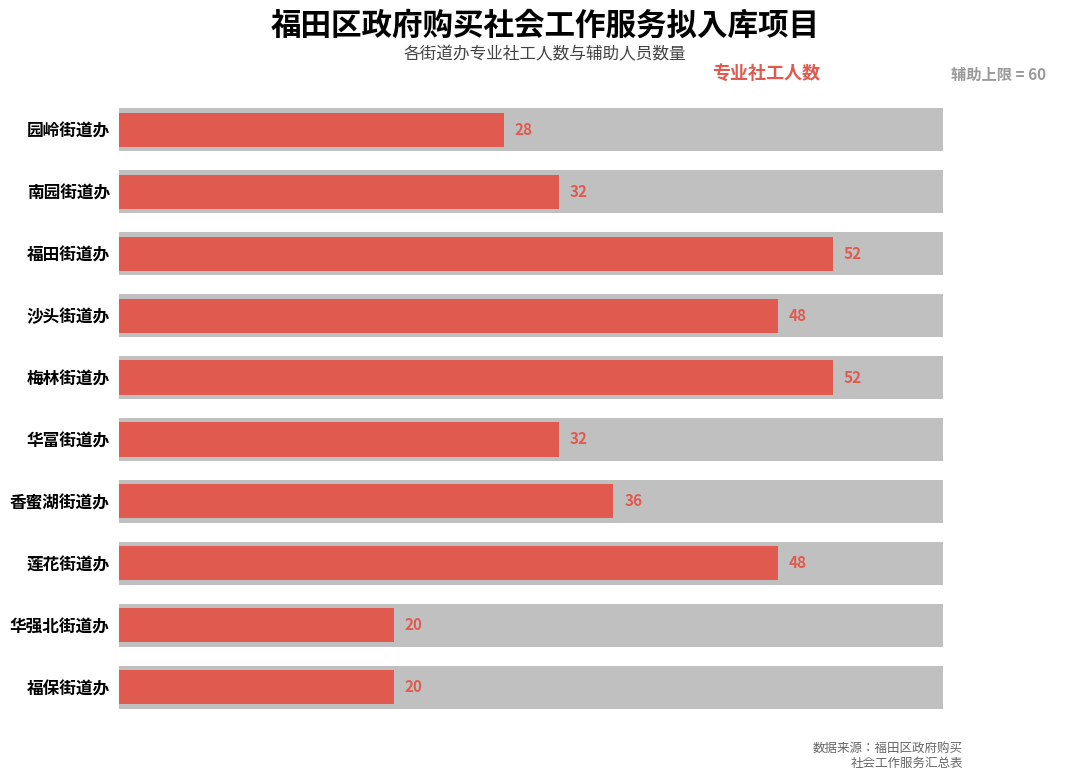

Rank the series by their maximum value, from highest to lowest.

专业社工人数, 辅助人员数量